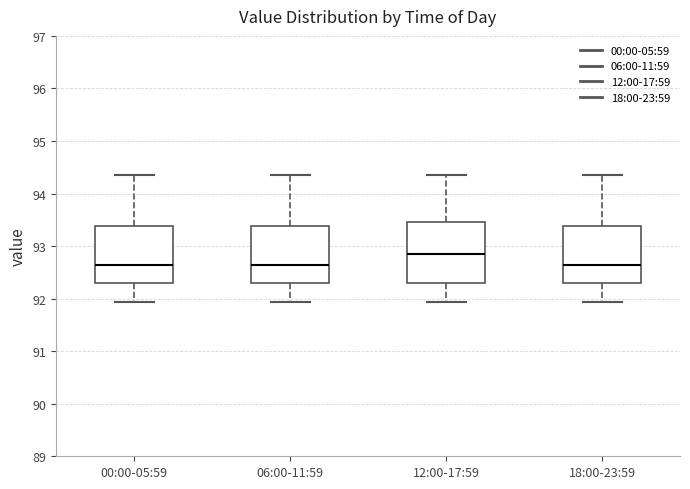

Where is the upper edge of the box for 12:00-17:59 on the y-axis? The values are not printed on the chart, so give them approximately, as read against the axis.

93.5